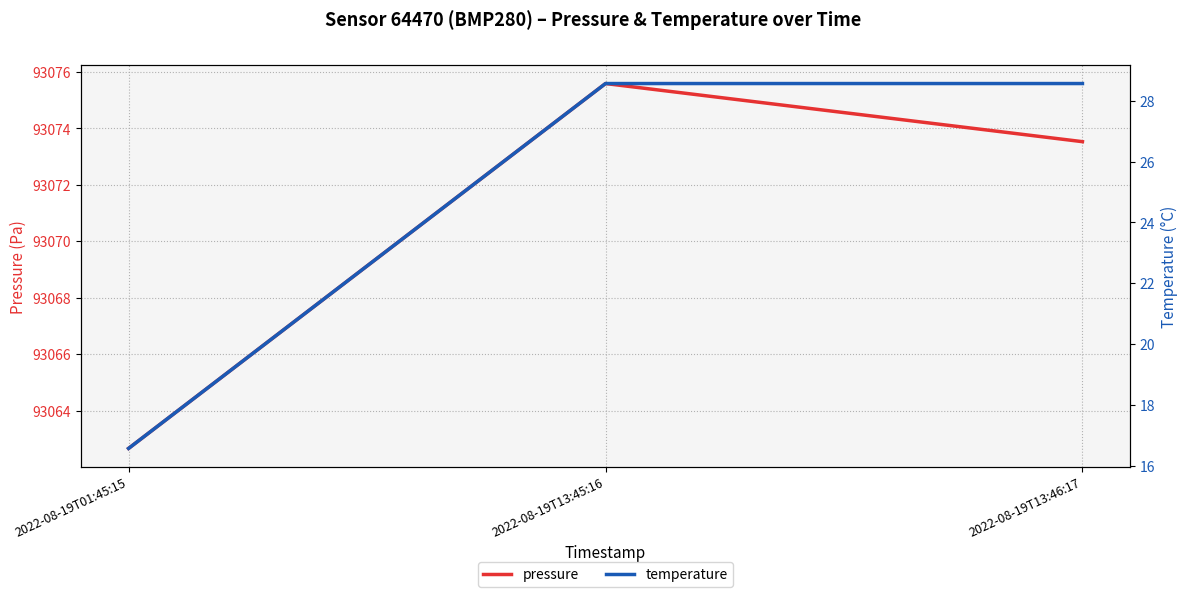

Between 2022-08-19T01:45:15 and 2022-08-19T13:45:16, which series saw the biggest shift?

pressure